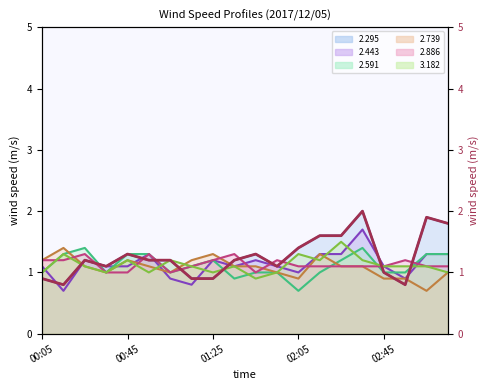

What is the value of the 2.739 point at the 10th from the left?

1.1